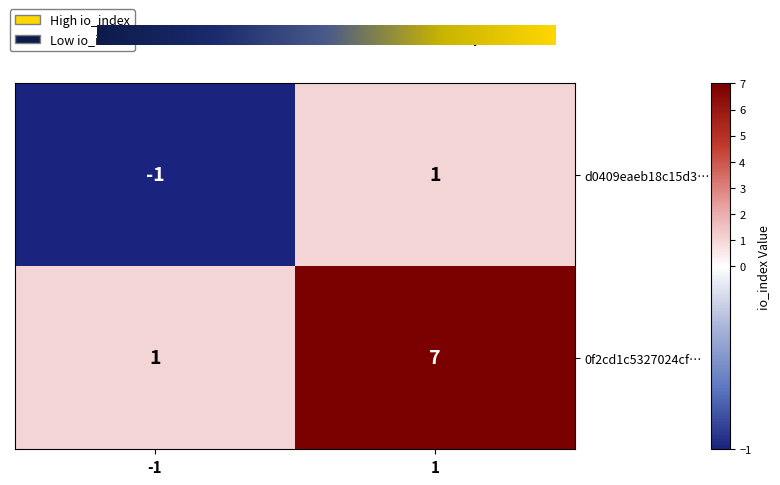

At how many categories does at least one series exceed 0?

2